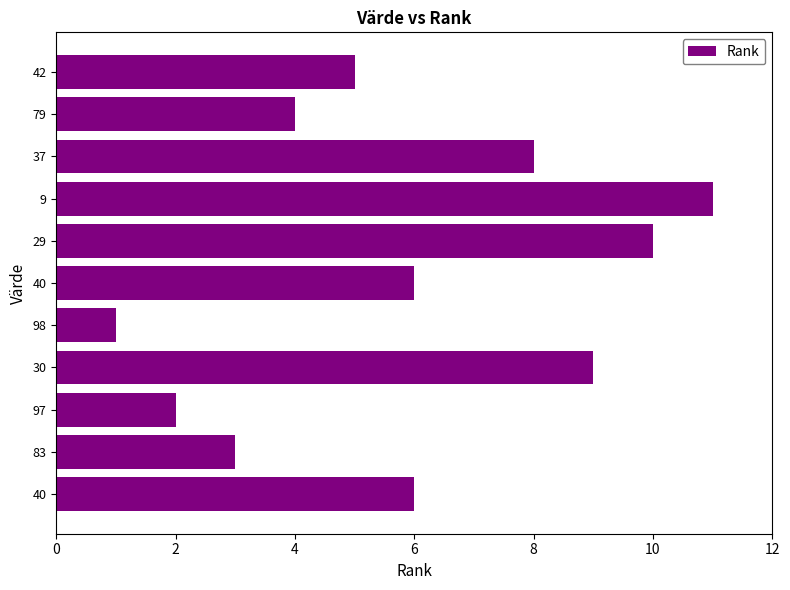

What is the difference between the maximum and minimum values?

10